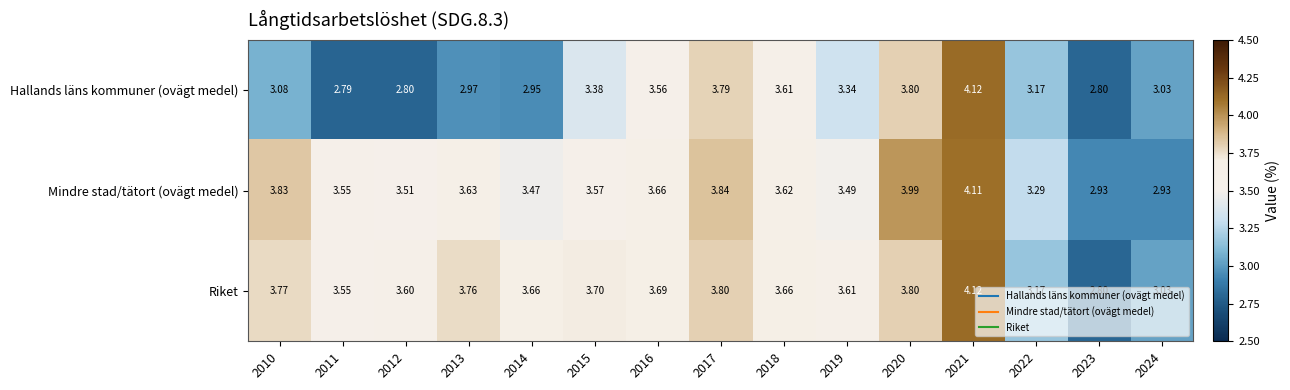

Which series has the largest range (max minus min)?

Hallands läns kommuner (ovägt medel)